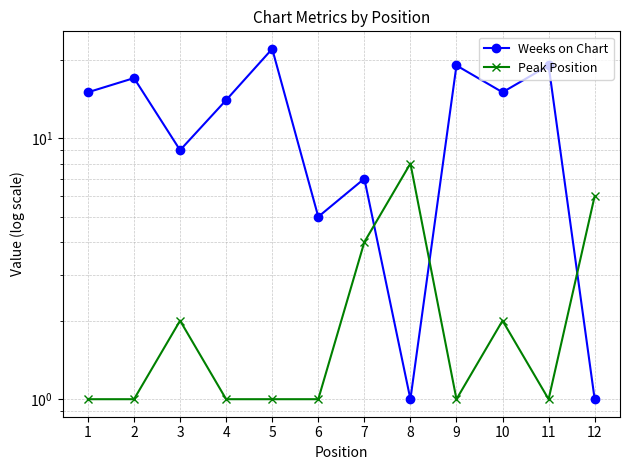

Rank the series by their average value, from highest to lowest.

Weeks on Chart, Peak Position